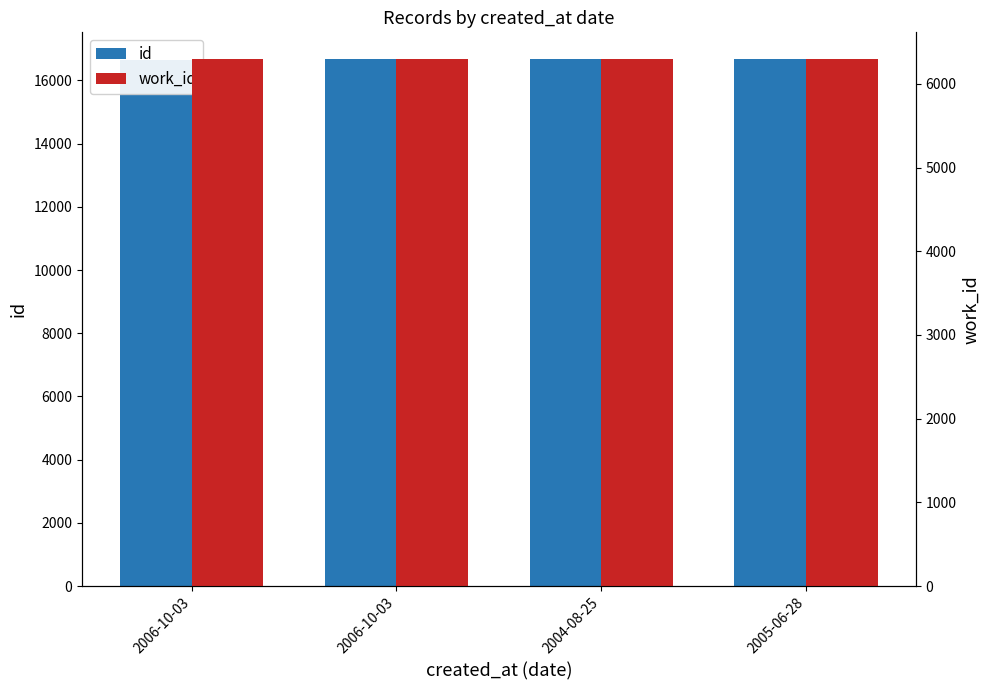

Which category has the lowest value across all series?

2006-10-03